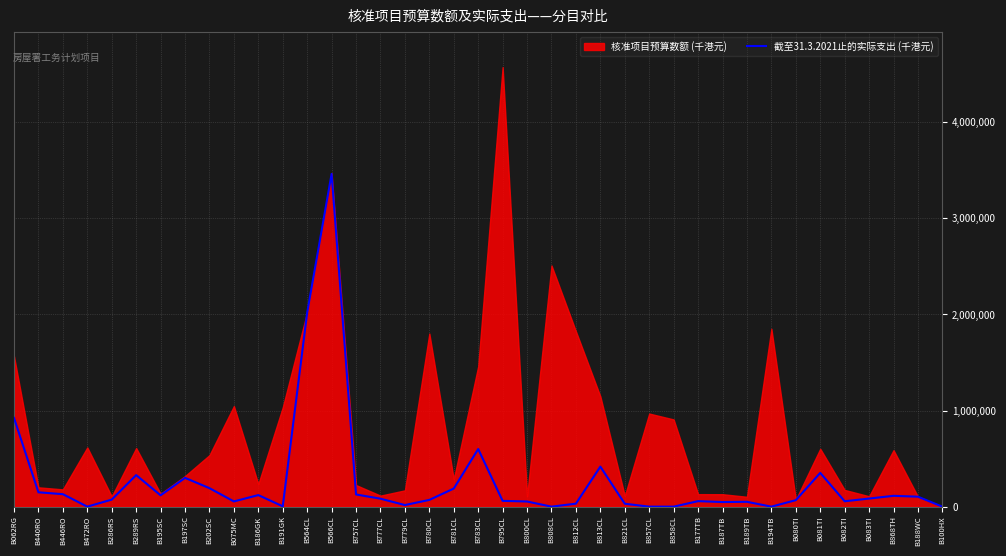

What is the average value?

268610